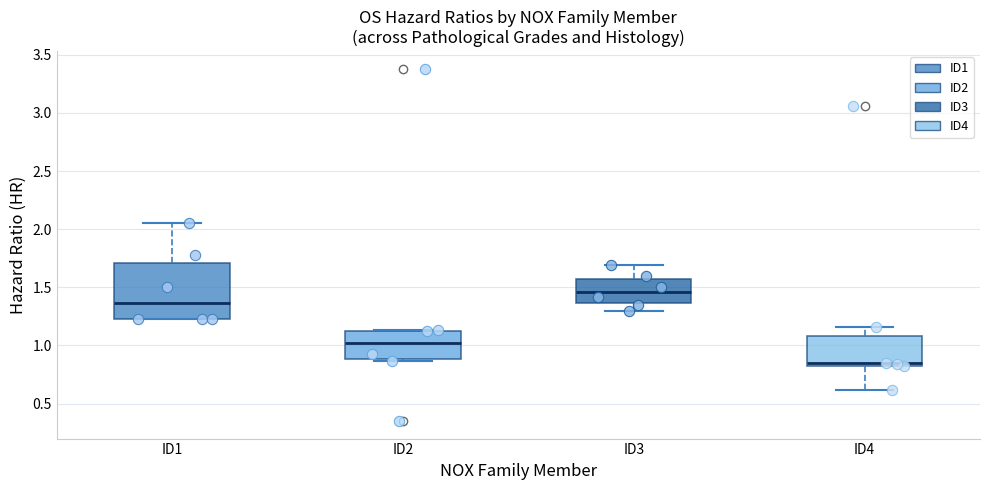

Comparing the boxes themselves (not the whiskers), which one is the tallest?

ID1